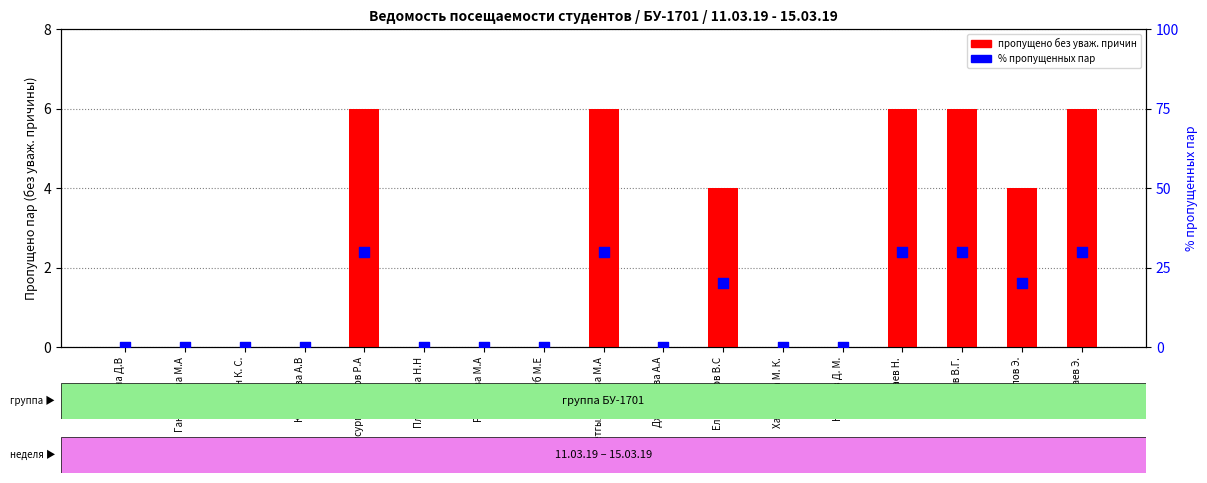

Which series contains the highest Y value?

% пропущенных пар